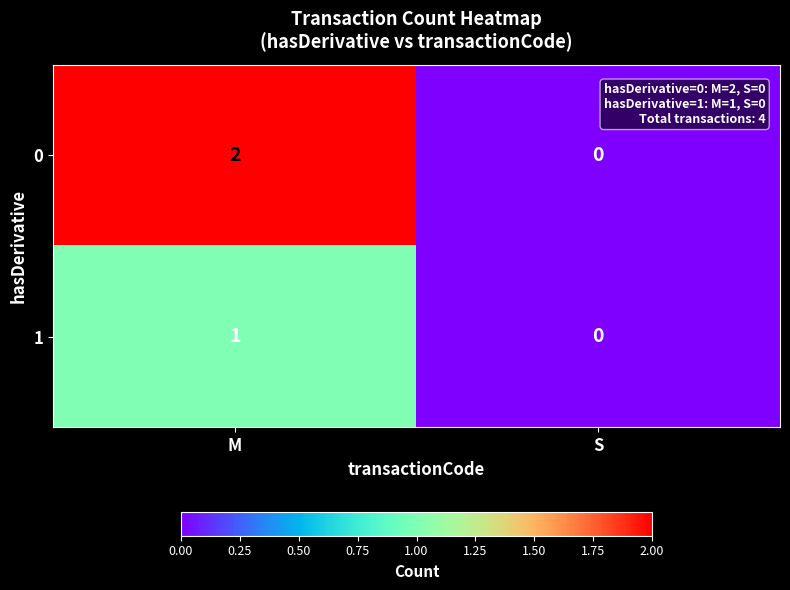

Which series has the largest total across all categories?

0